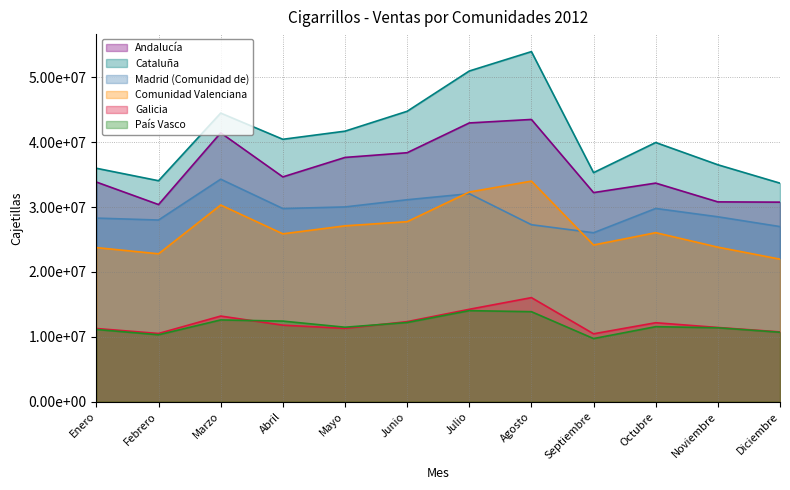

At which label does Madrid (Comunidad de) reach its peak?

Marzo